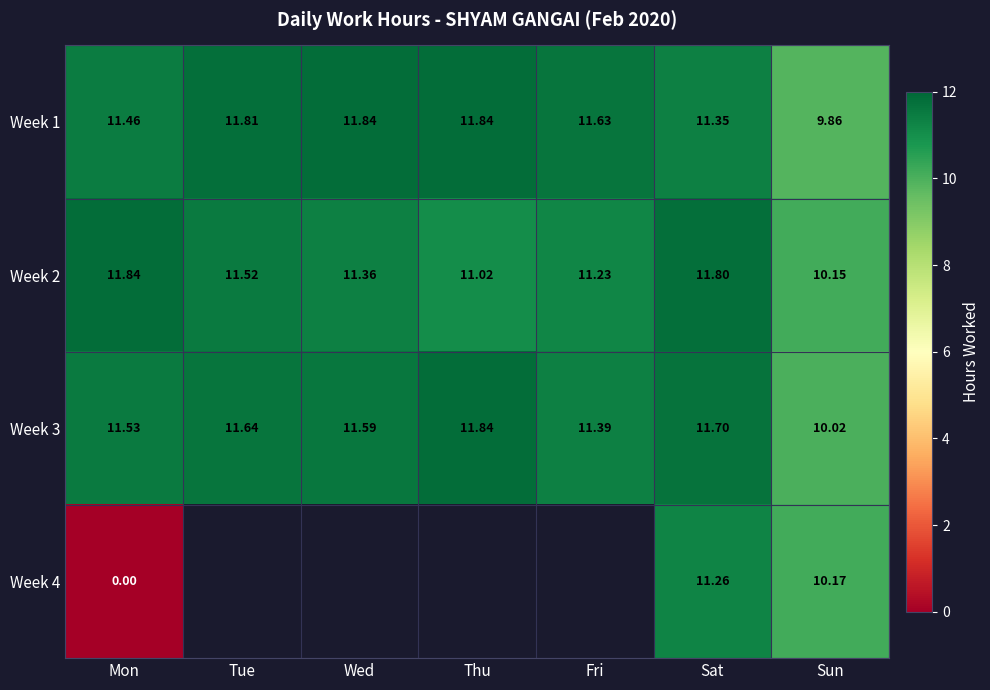

What is the minimum value for Week 1?

9.9